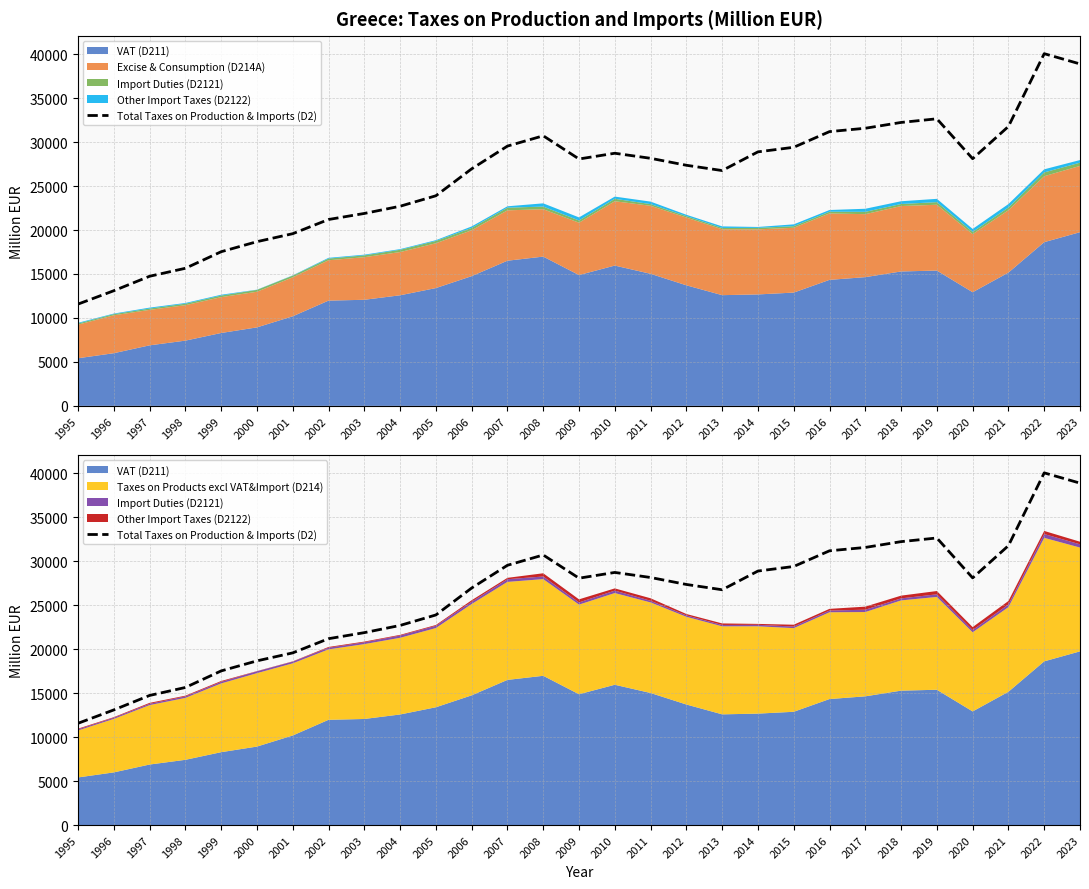

True or false: there are more than 0 points higher than both neighbors.

True